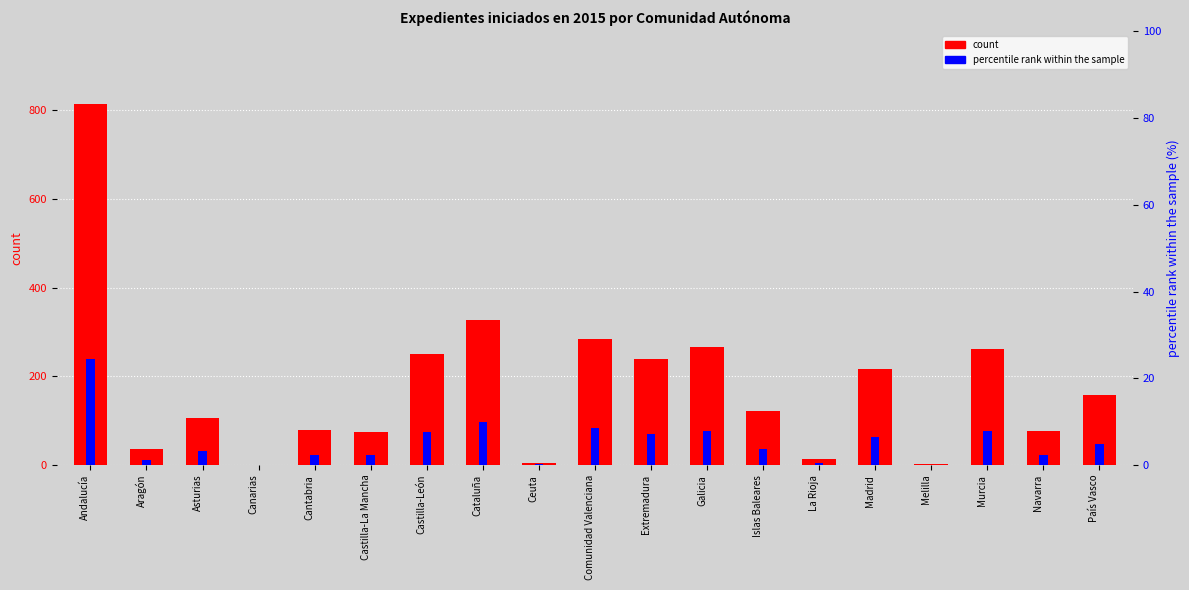

What is the difference between the maximum and minimum values in the count series?

815.0